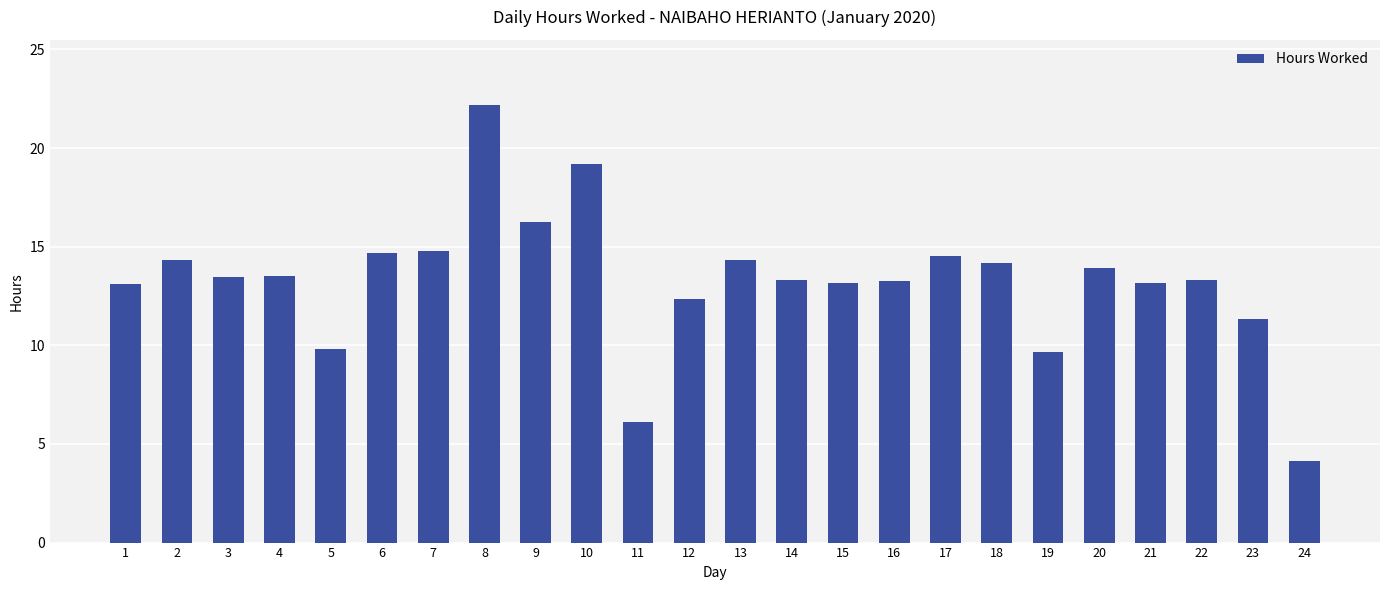

What is the difference between the maximum and minimum values?

18.0